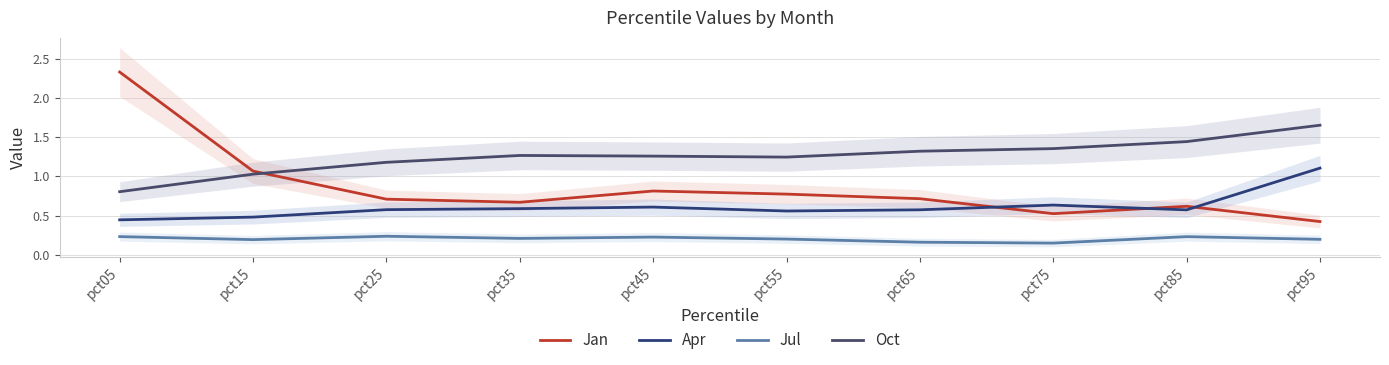

How many distinct data groups are displayed?

4